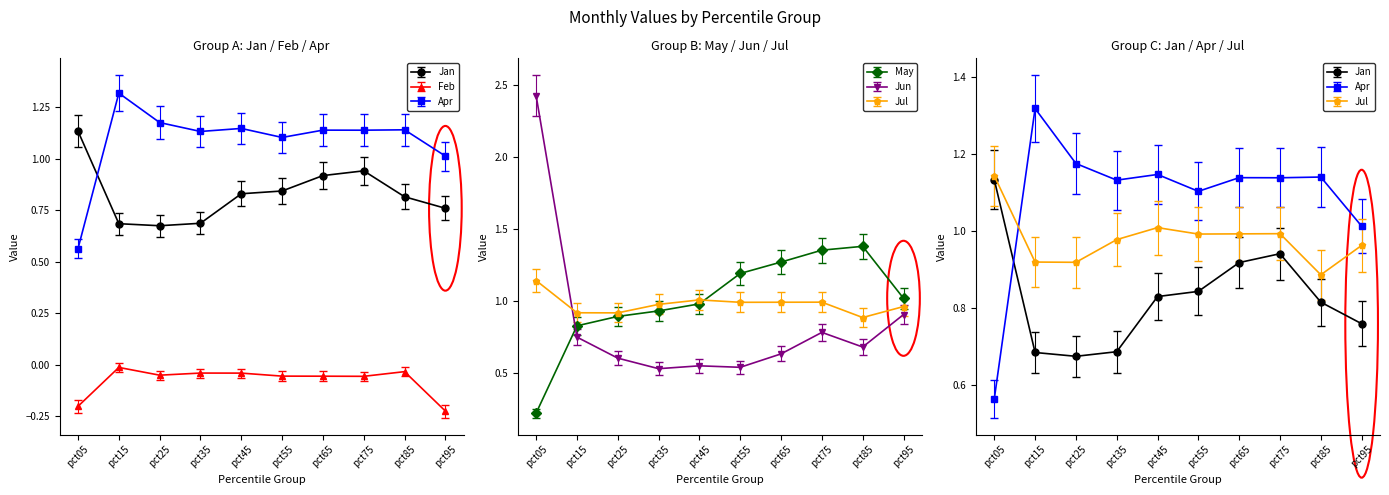

Where do Jun and May first cross each other?

pct05 and pct15